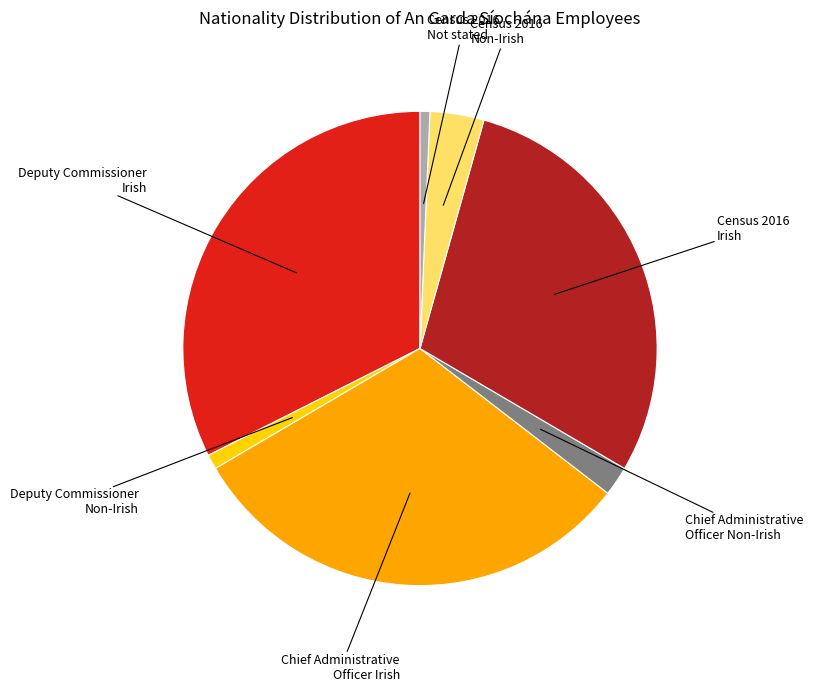

Is there a majority slice in this chart?

No